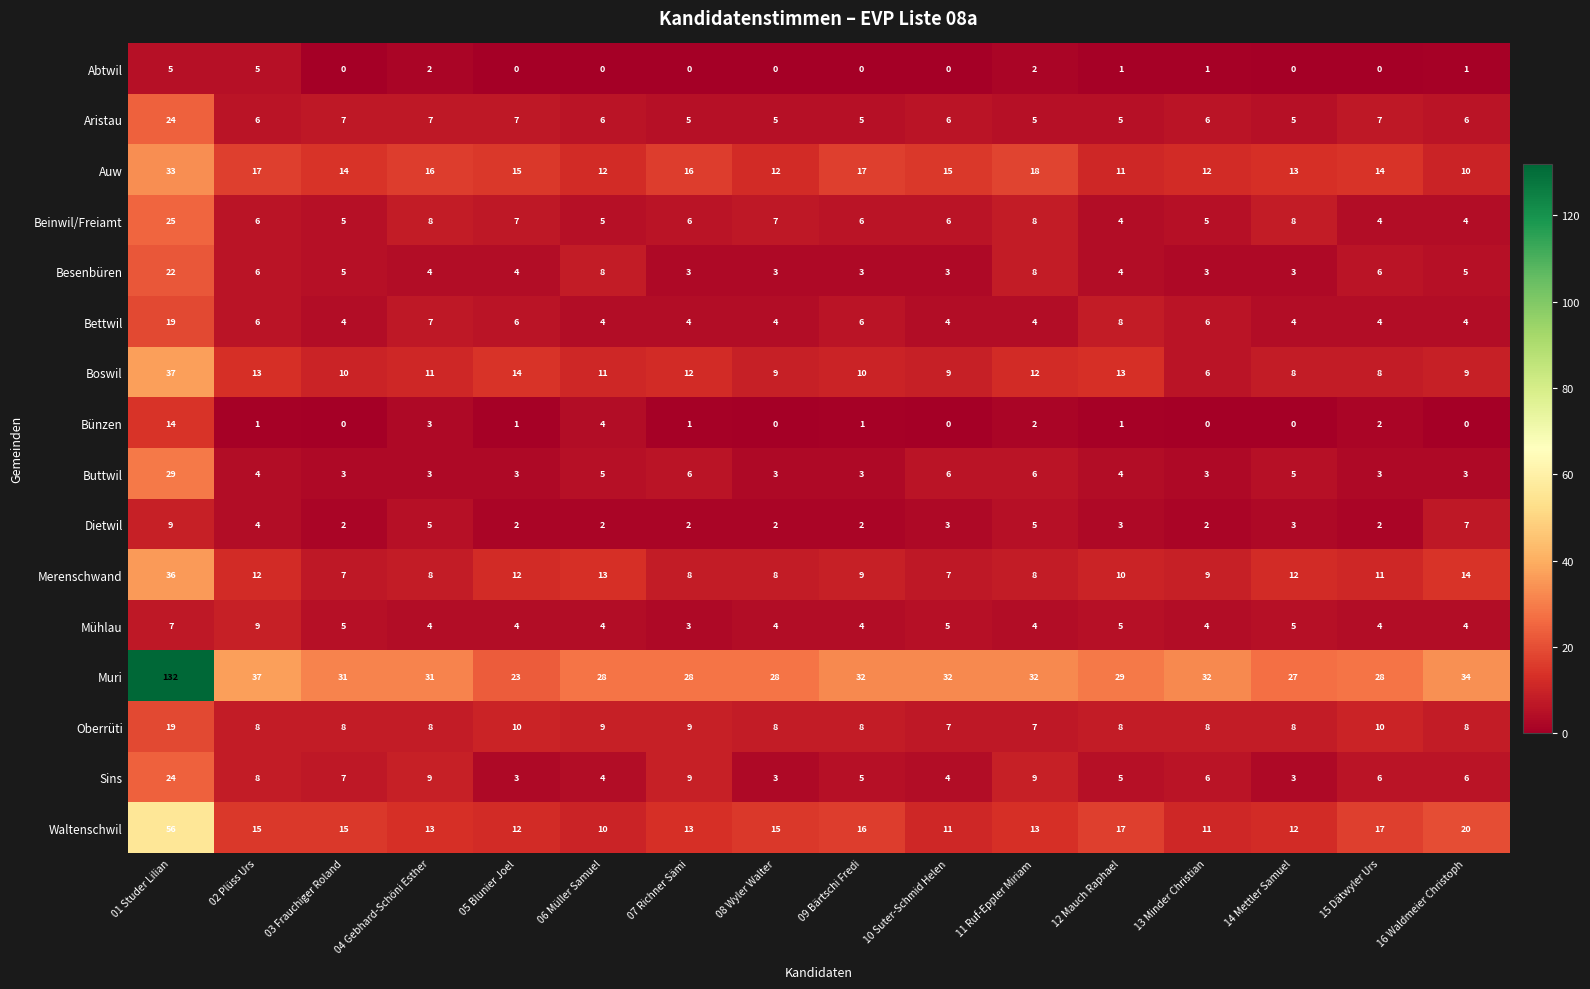

At which label does Buttwil reach its peak?

01 Studer Lilian